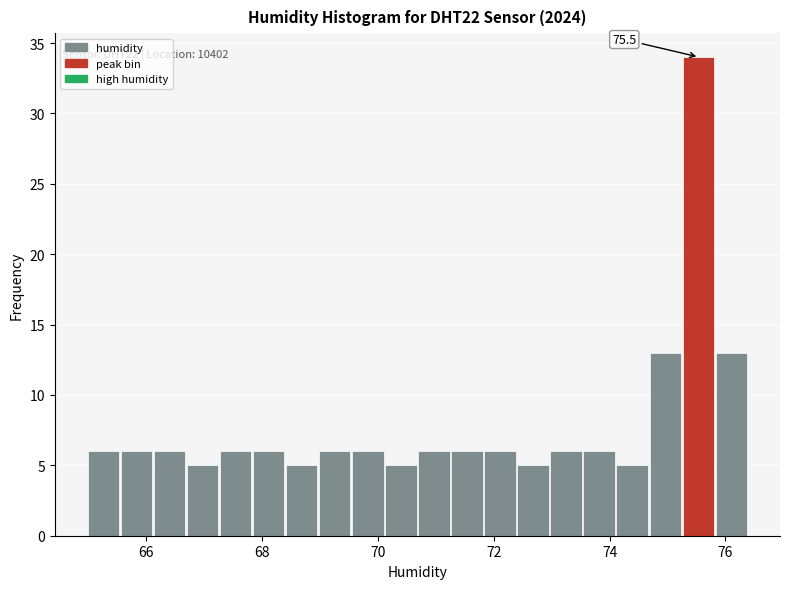

Read against the x-axis, roughly where is the centre of the tallest bar?

75.6